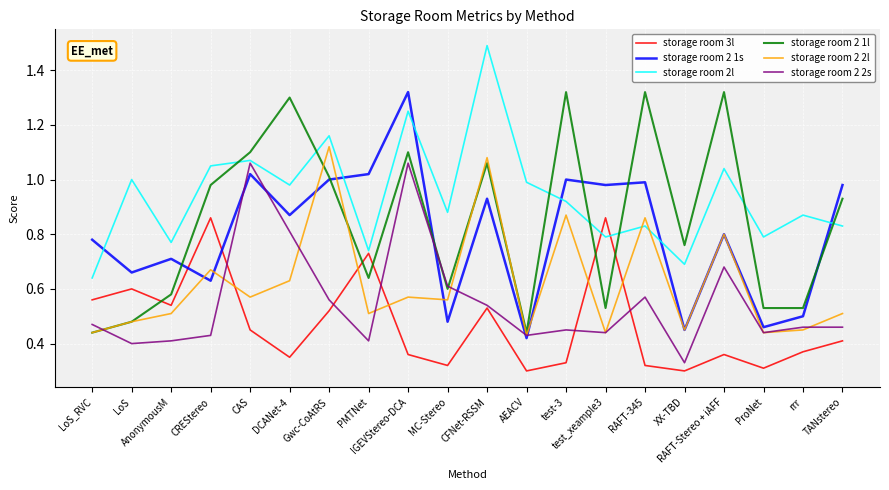

At how many categories does at least one series exceed 0?

20